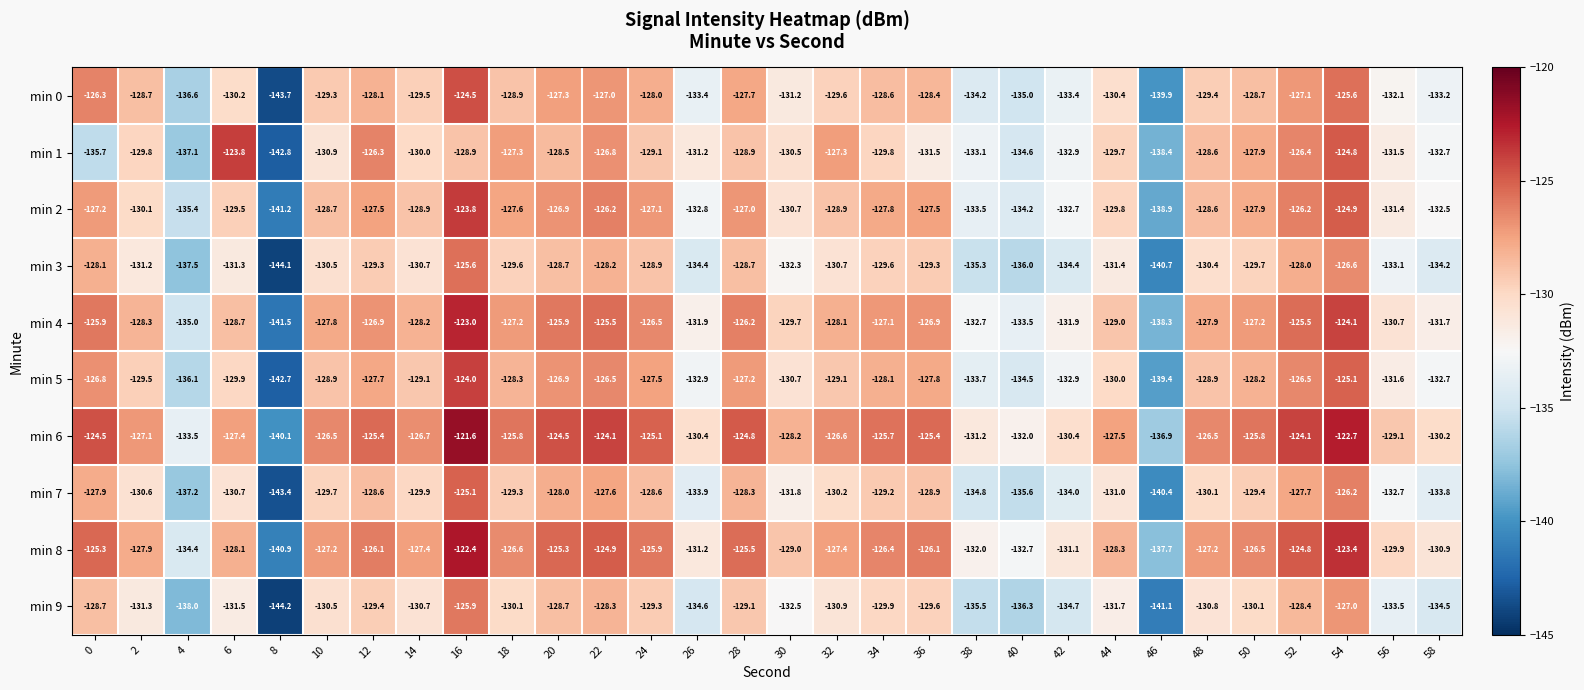

What value does the min 9 series have at 16?

-125.9